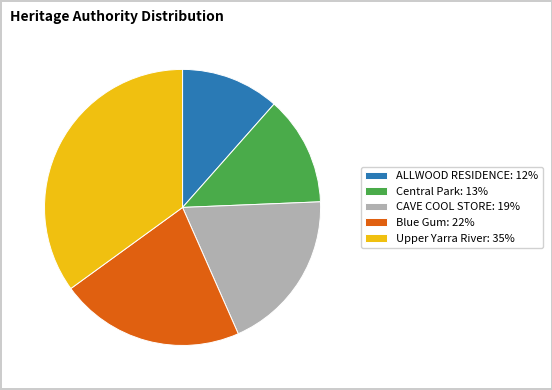

The Central Park: 13% slice represents 3% of the pie. True or false?

False